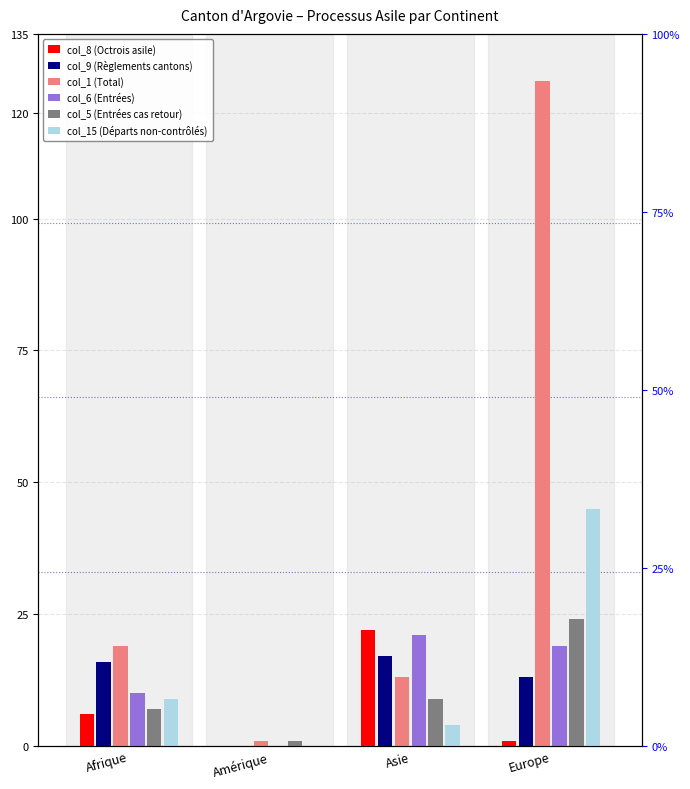

What are all the series names shown in the legend?

col_8 (Octrois asile), col_9 (Règlements cantons), col_1 (Total), col_6 (Entrées), col_5 (Entrées cas retour), col_15 (Départs non-contrôlés)